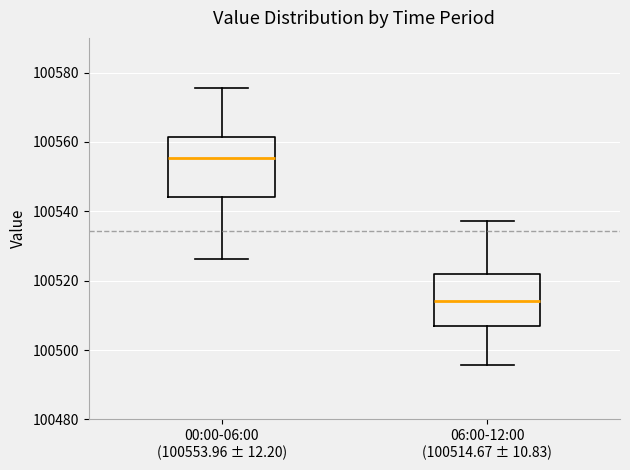

Which box has the highest median line?

00:00-06:00 (100553.96 ± 12.20)